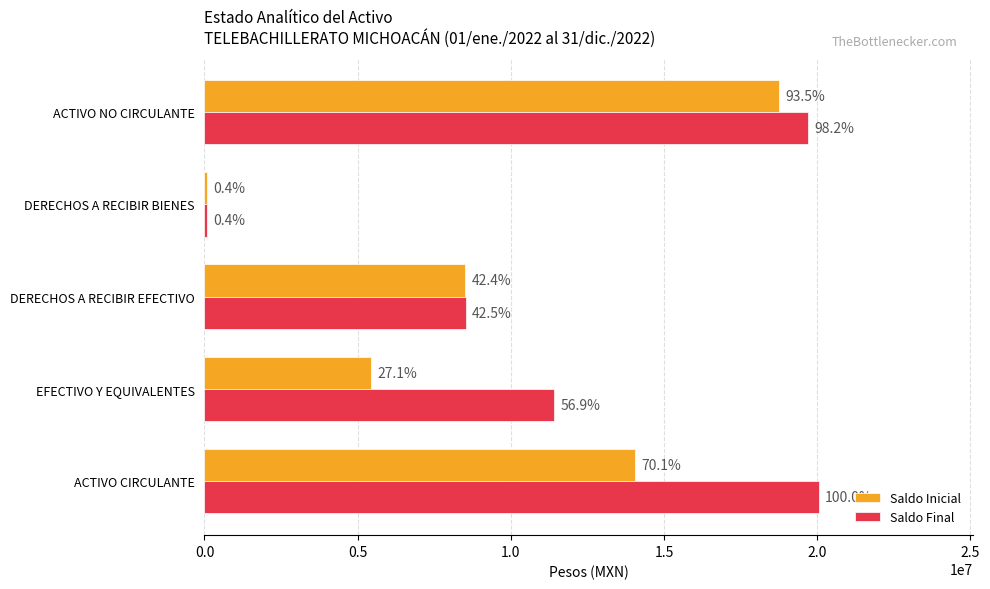

Reading right to left, what are all the values shown in this chart?

Saldo Inicial: 18768089.3	74050.0	8508434.4	5430790.2	14055814.2
Saldo Final: 19707693.2	74050.0	8521253.6	11425227.1	20063070.2